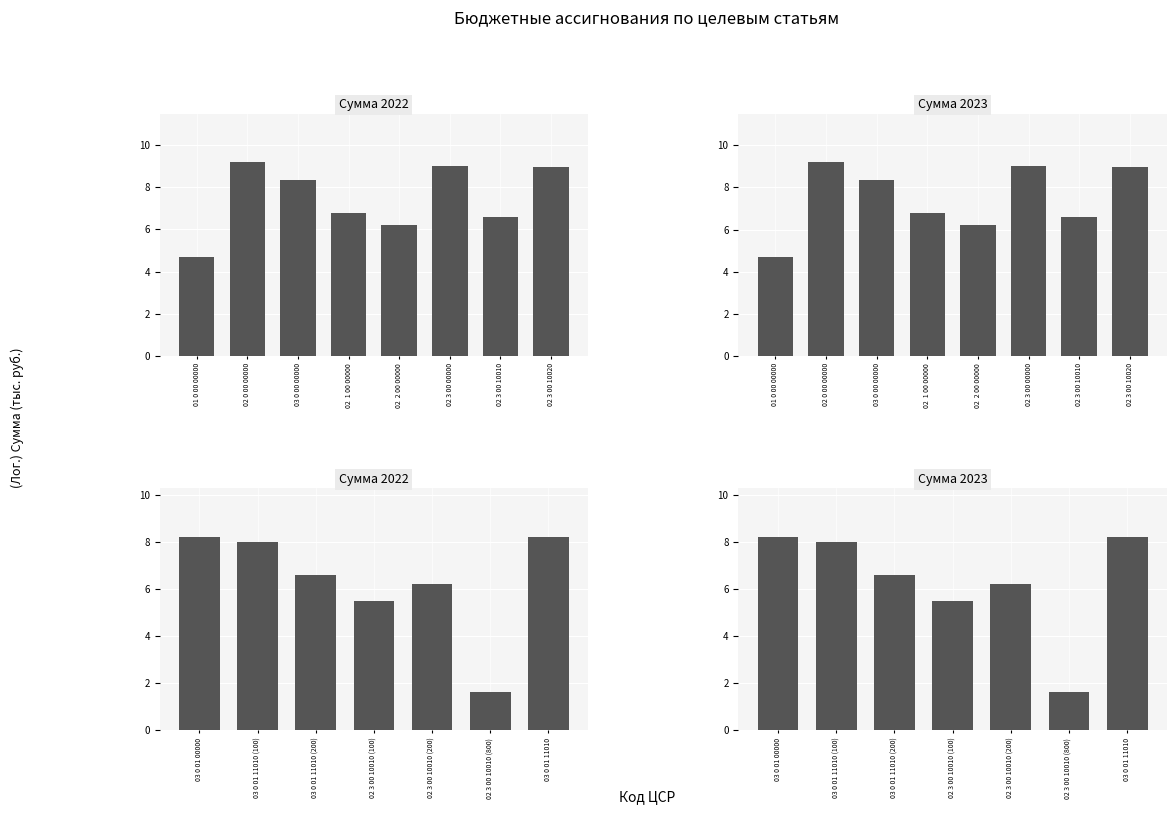

What is the sum of all Сумма 2022 values?

44.4